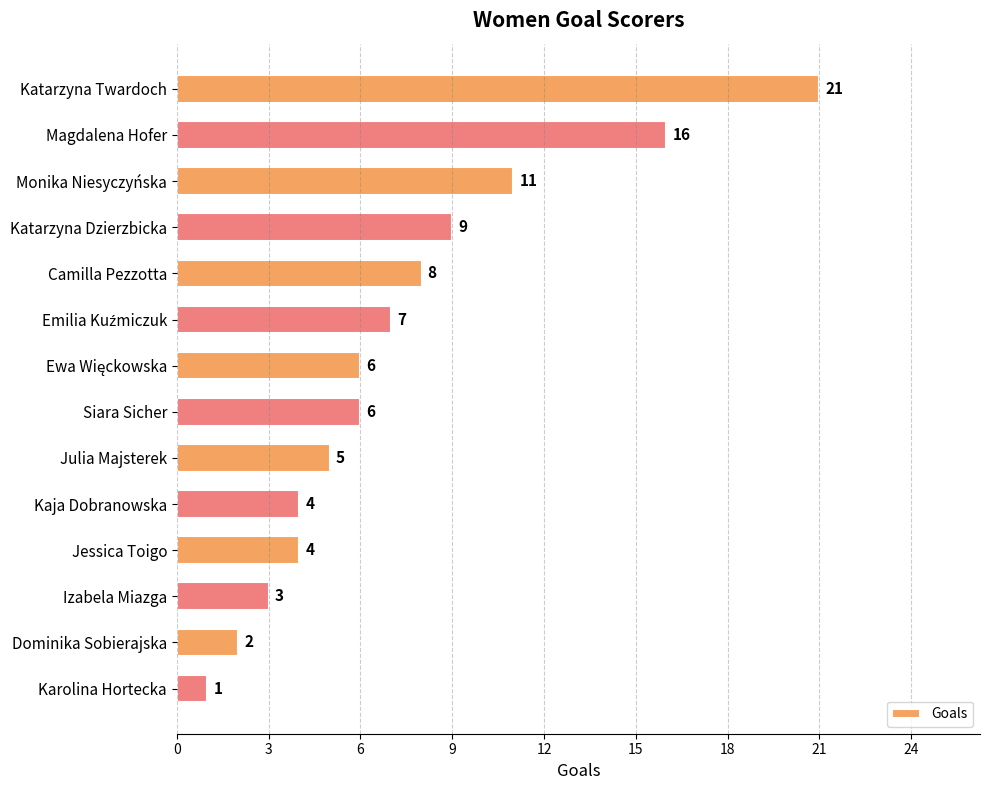

What is the sum of all values?

103